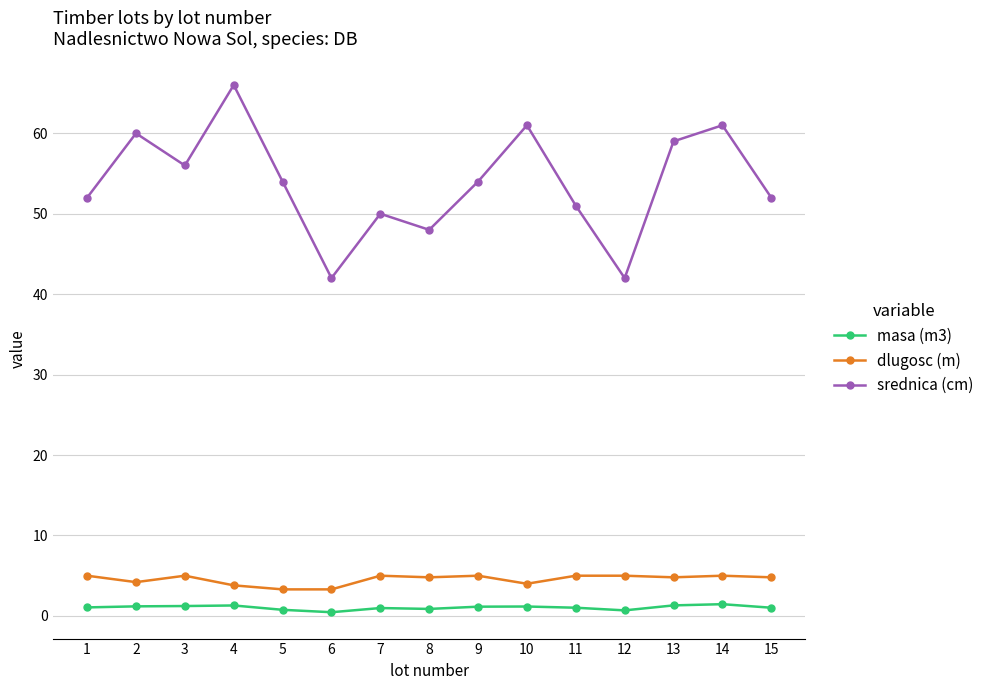

What is the approximate value of masa (m3) at 1?

1.1